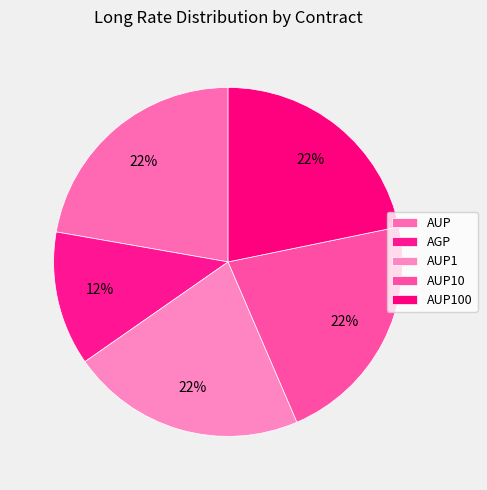

The AGP slice represents 24% of the pie. True or false?

False